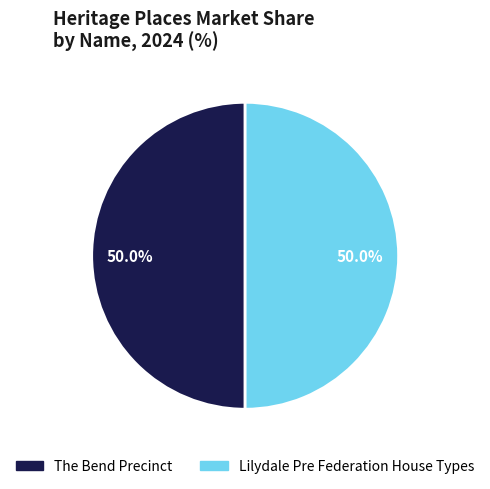

Is it true that Lilydale Pre Federation House Types is 41% of the pie?

False